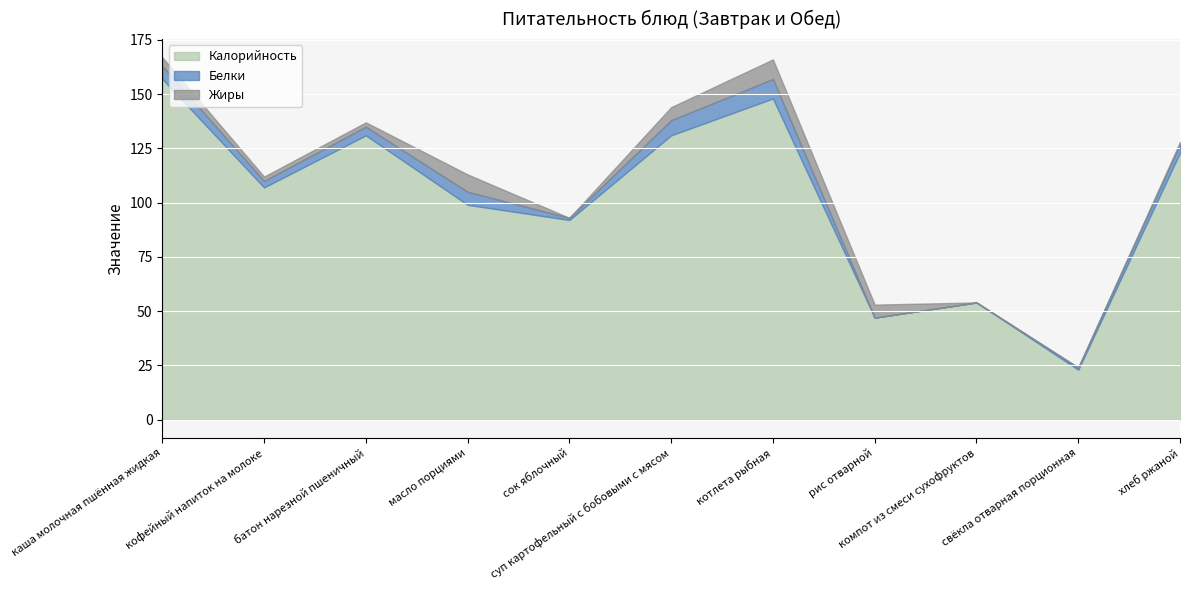

What is the sum of all Калорийность values?

1112